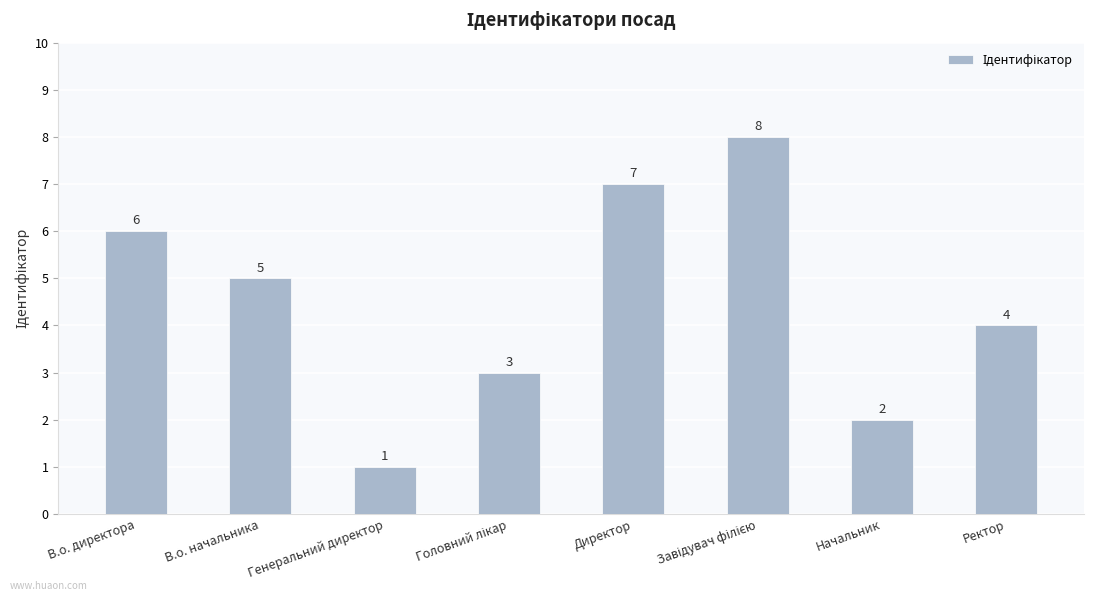

Count the values in the range 3 to 7.

5